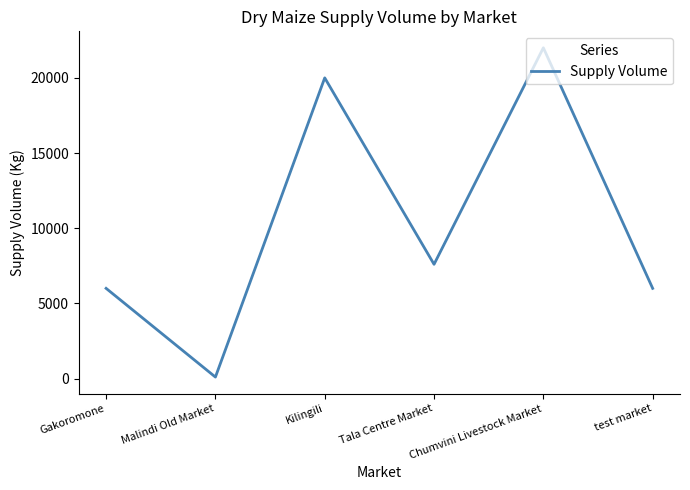

At which label does the data first exceed 7600?

Kilingili